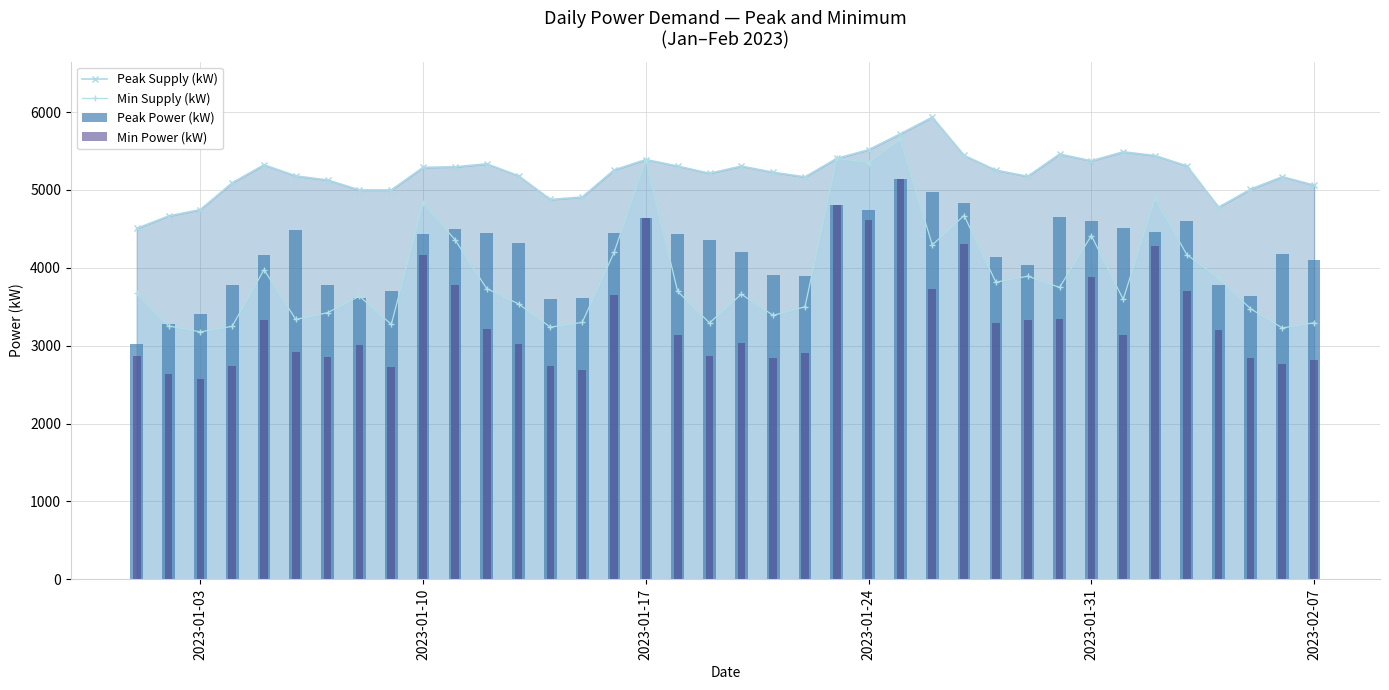

What is the smallest value displayed?

2571